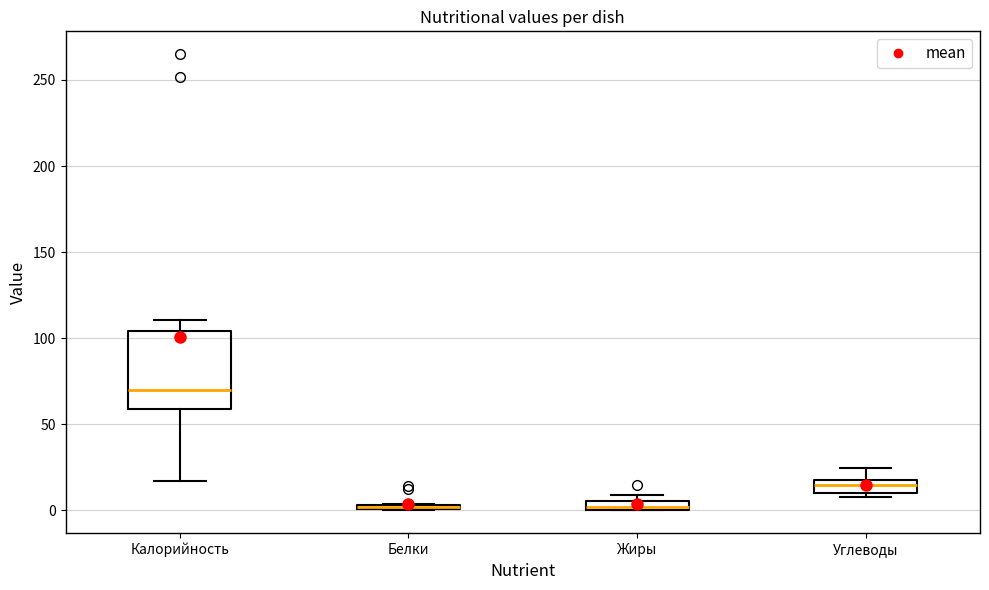

Which box is the tallest, from its lower edge to its upper edge?

Калорийность